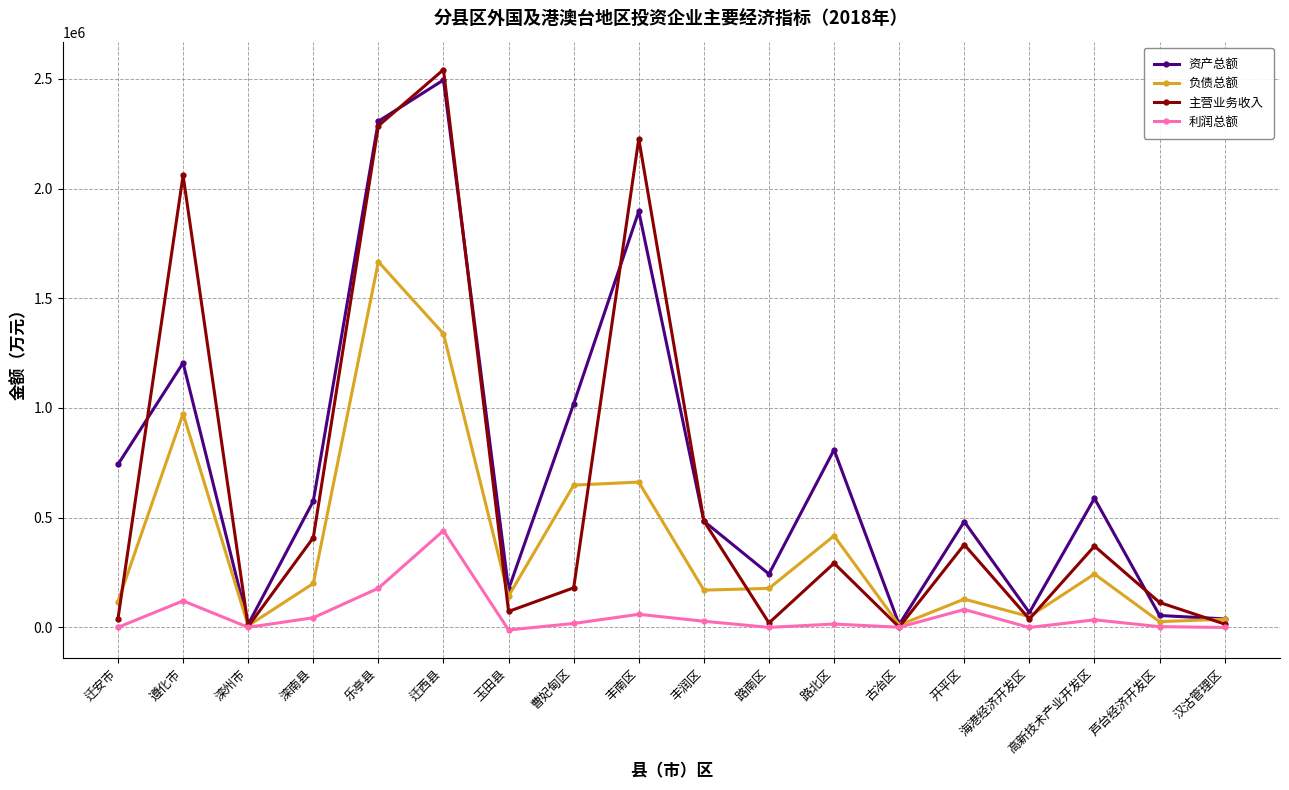

How many distinct data groups are displayed?

4